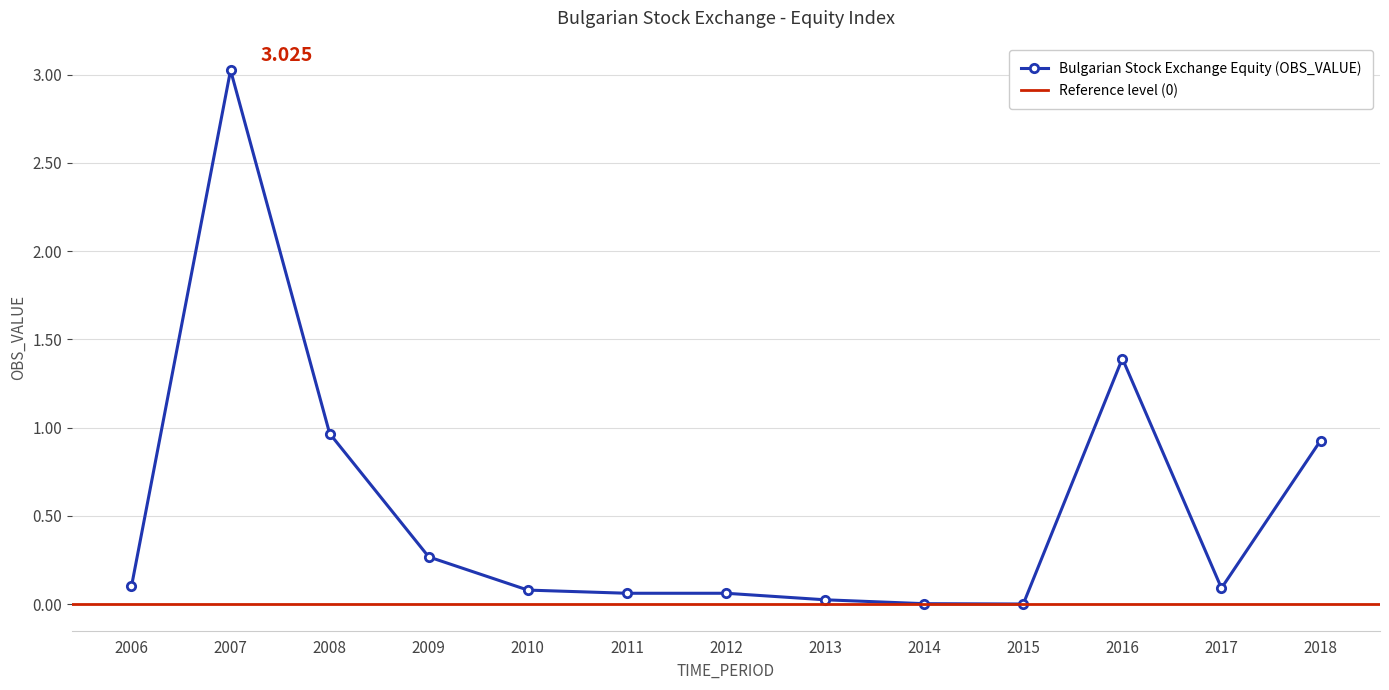

What is the approximate value at 2012?

0.1